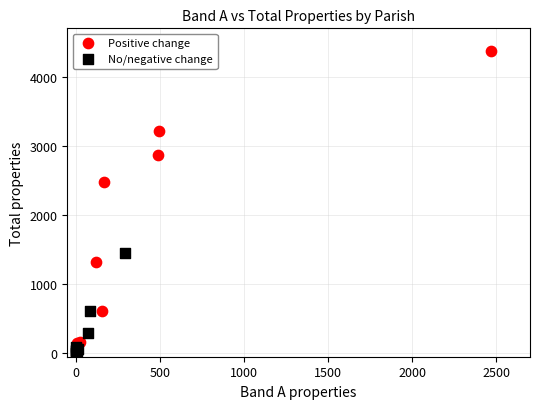

Which series contains the highest Y value?

Positive change